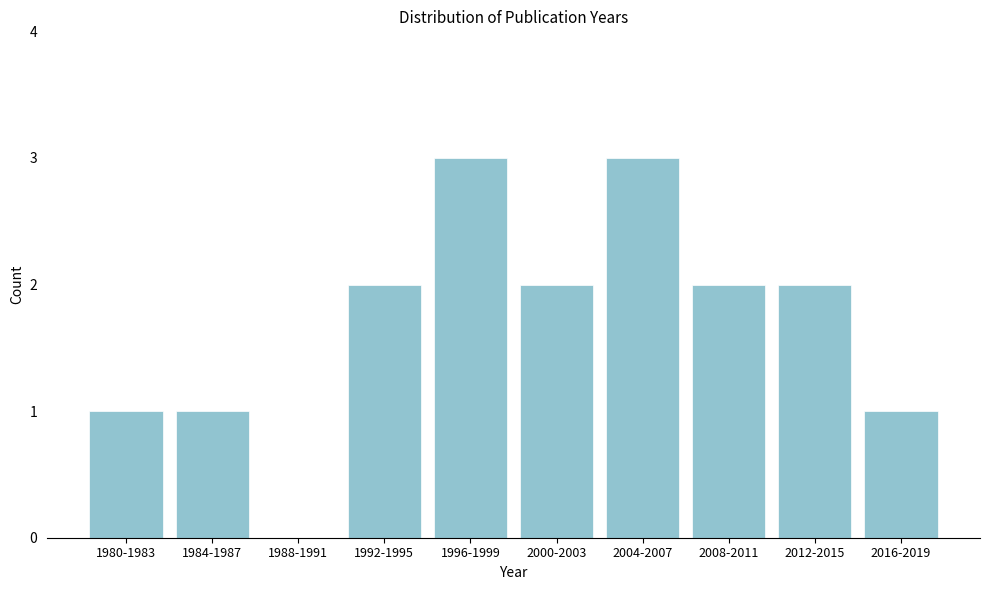

Reading left to right, list all the values displayed in this chart.

1980-1983=1	1984-1987=1	1988-1991=0	1992-1995=2	1996-1999=3	2000-2003=2	2004-2007=3	2008-2011=2	2012-2015=2	2016-2019=1